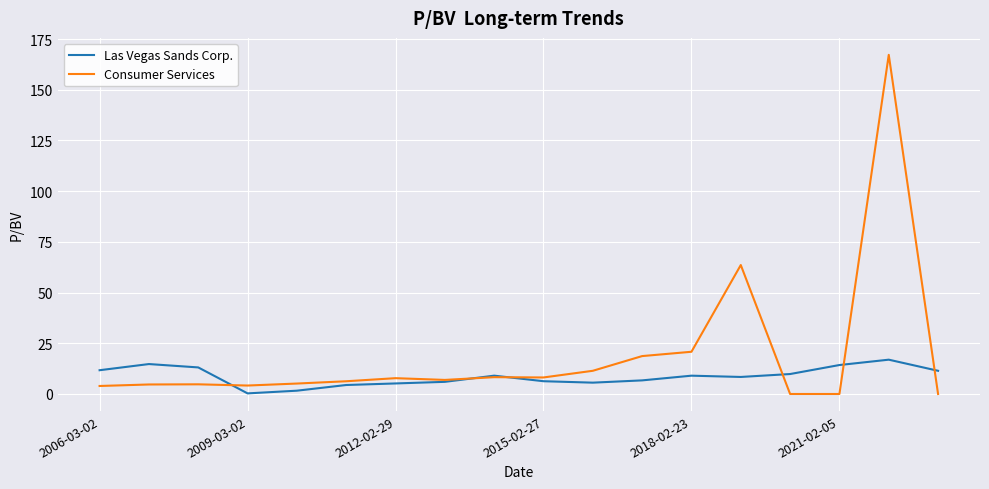

What is the maximum value for Consumer Services?

167.2